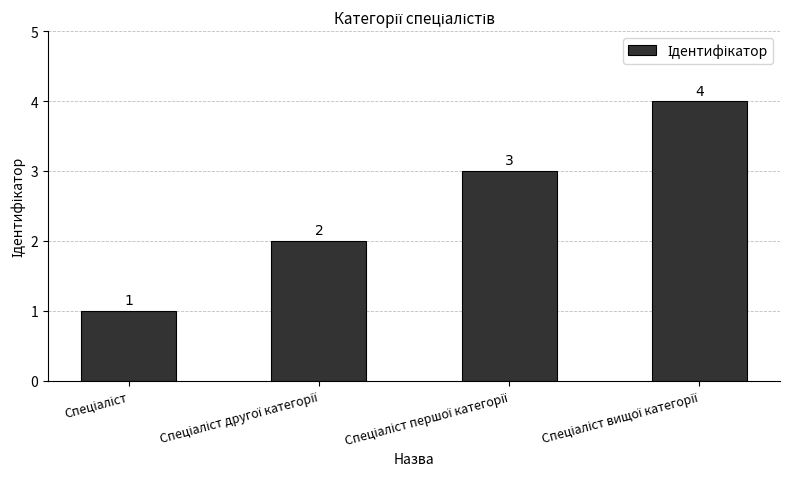

What is the sum of all values?

10